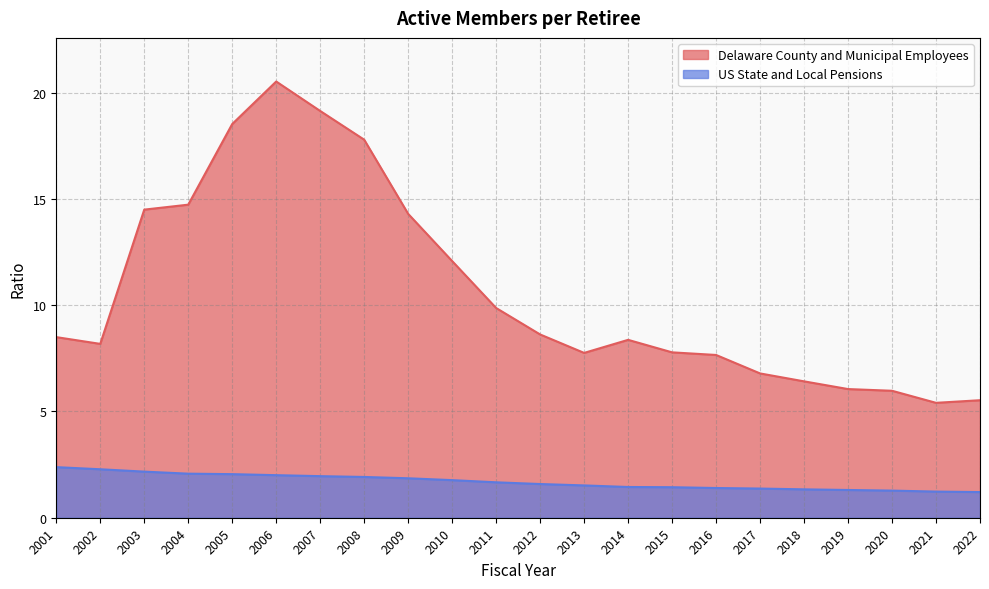

True or false: Delaware County and Municipal Employees and US State and Local Pensions intersect in this chart.

False